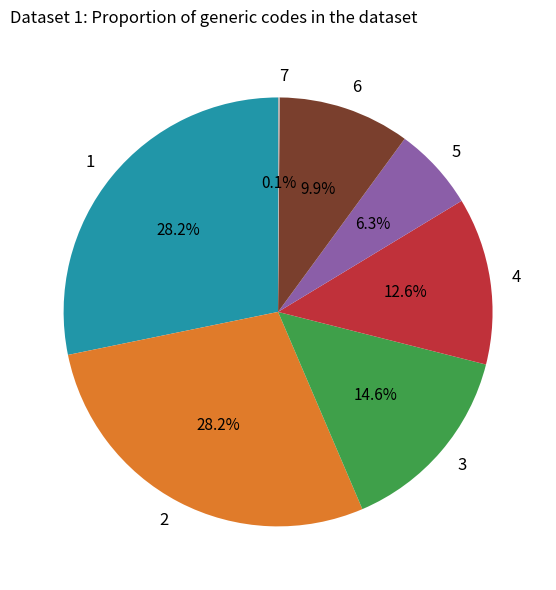

Is there a majority slice in this chart?

No